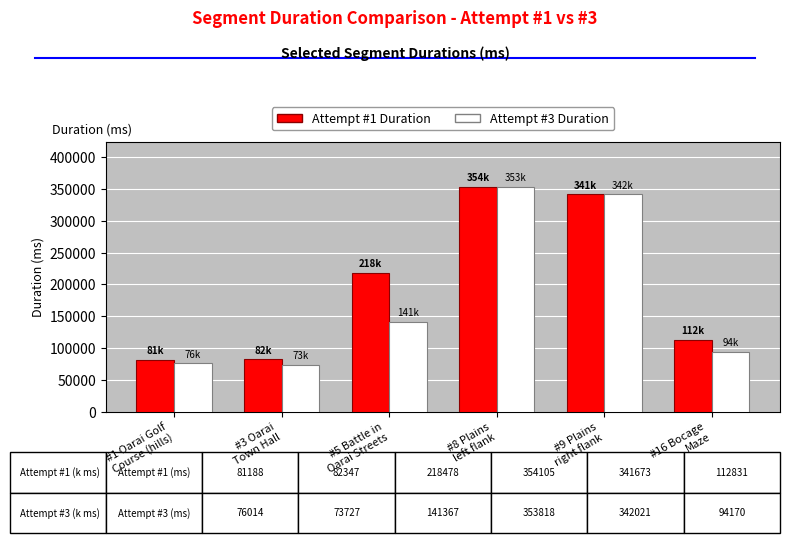

What is the smallest value displayed?

73727